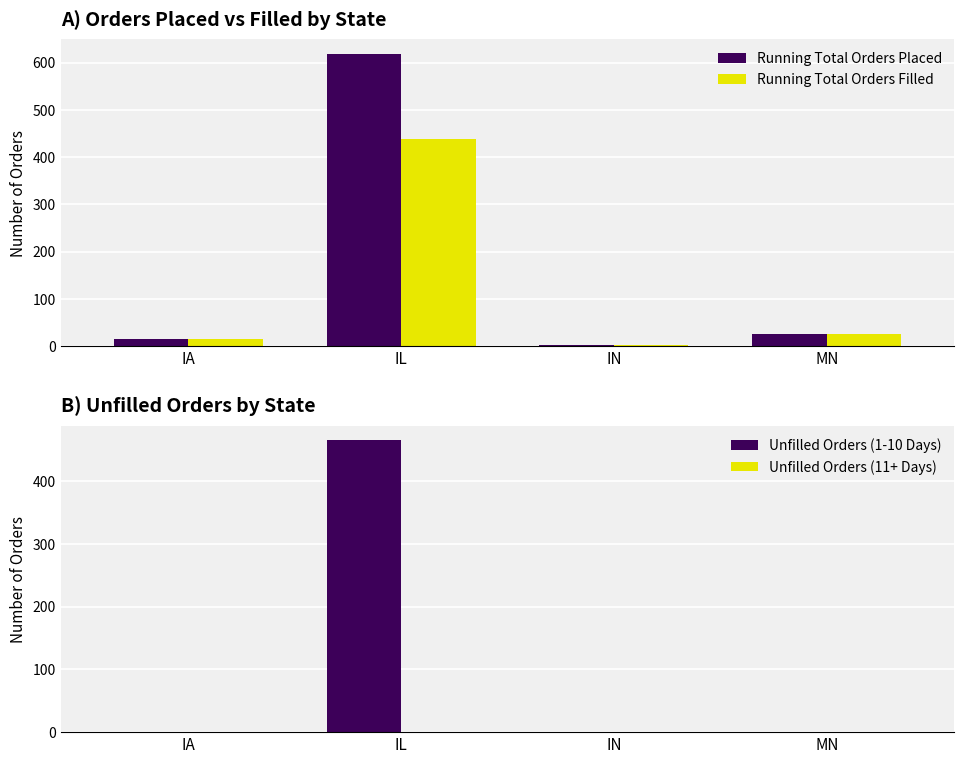

What is the label of the 1st bar from the right?

MN